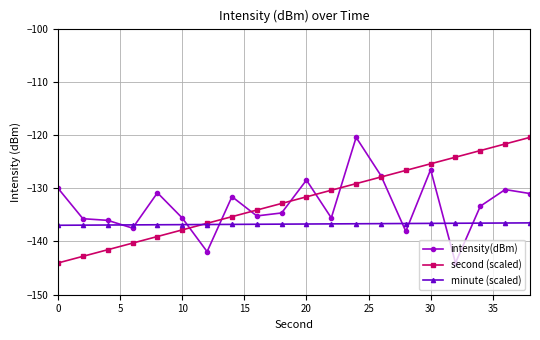

What are all the series names shown in the legend?

intensity(dBm), second (scaled), minute (scaled)